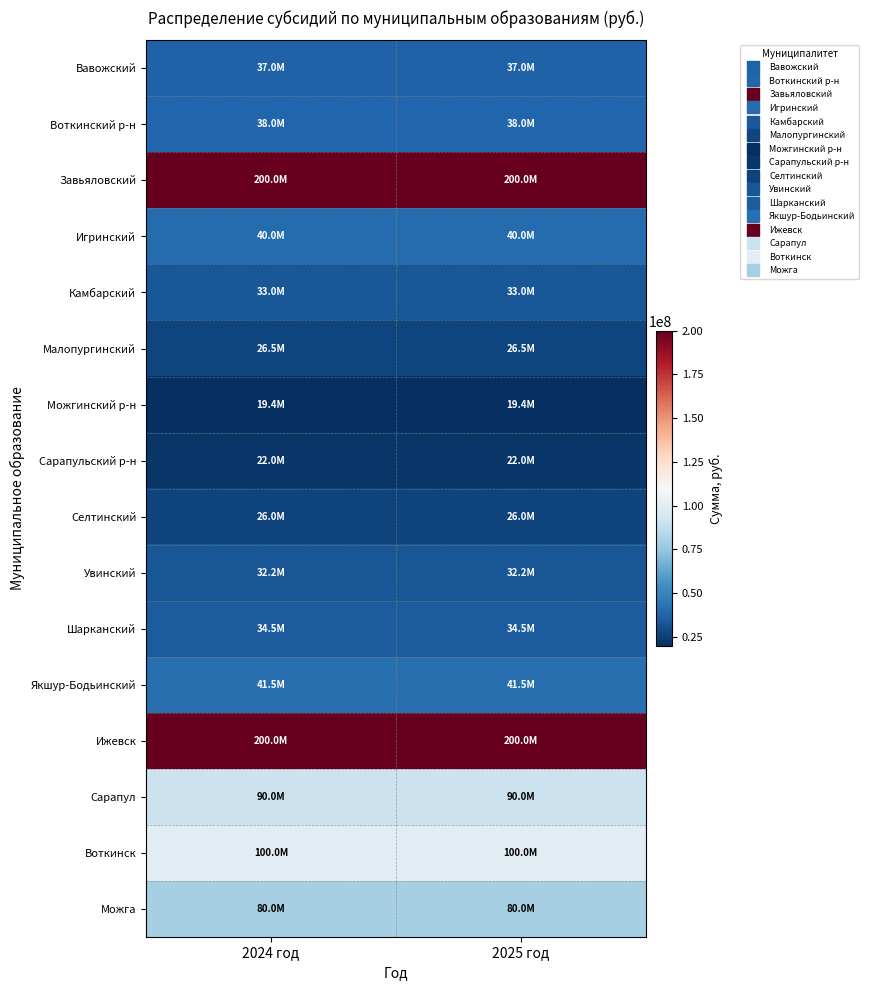

At which category is the sum across all series the highest?

2024 год